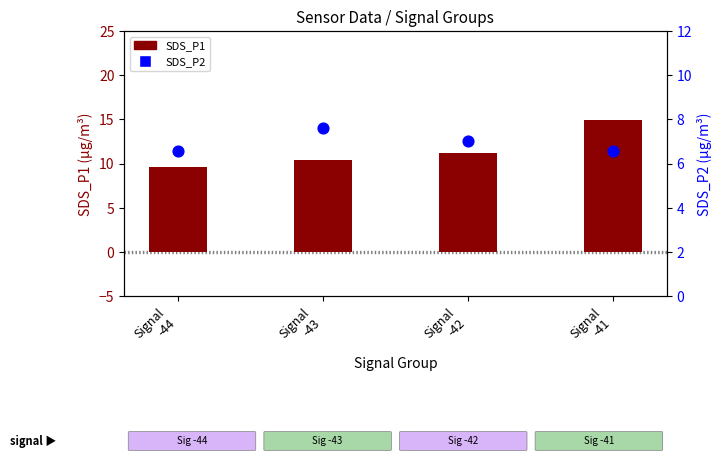

Is the value of SDS_P2 at Signal
-44 greater than the value of SDS_P1 at Signal
-41?

No